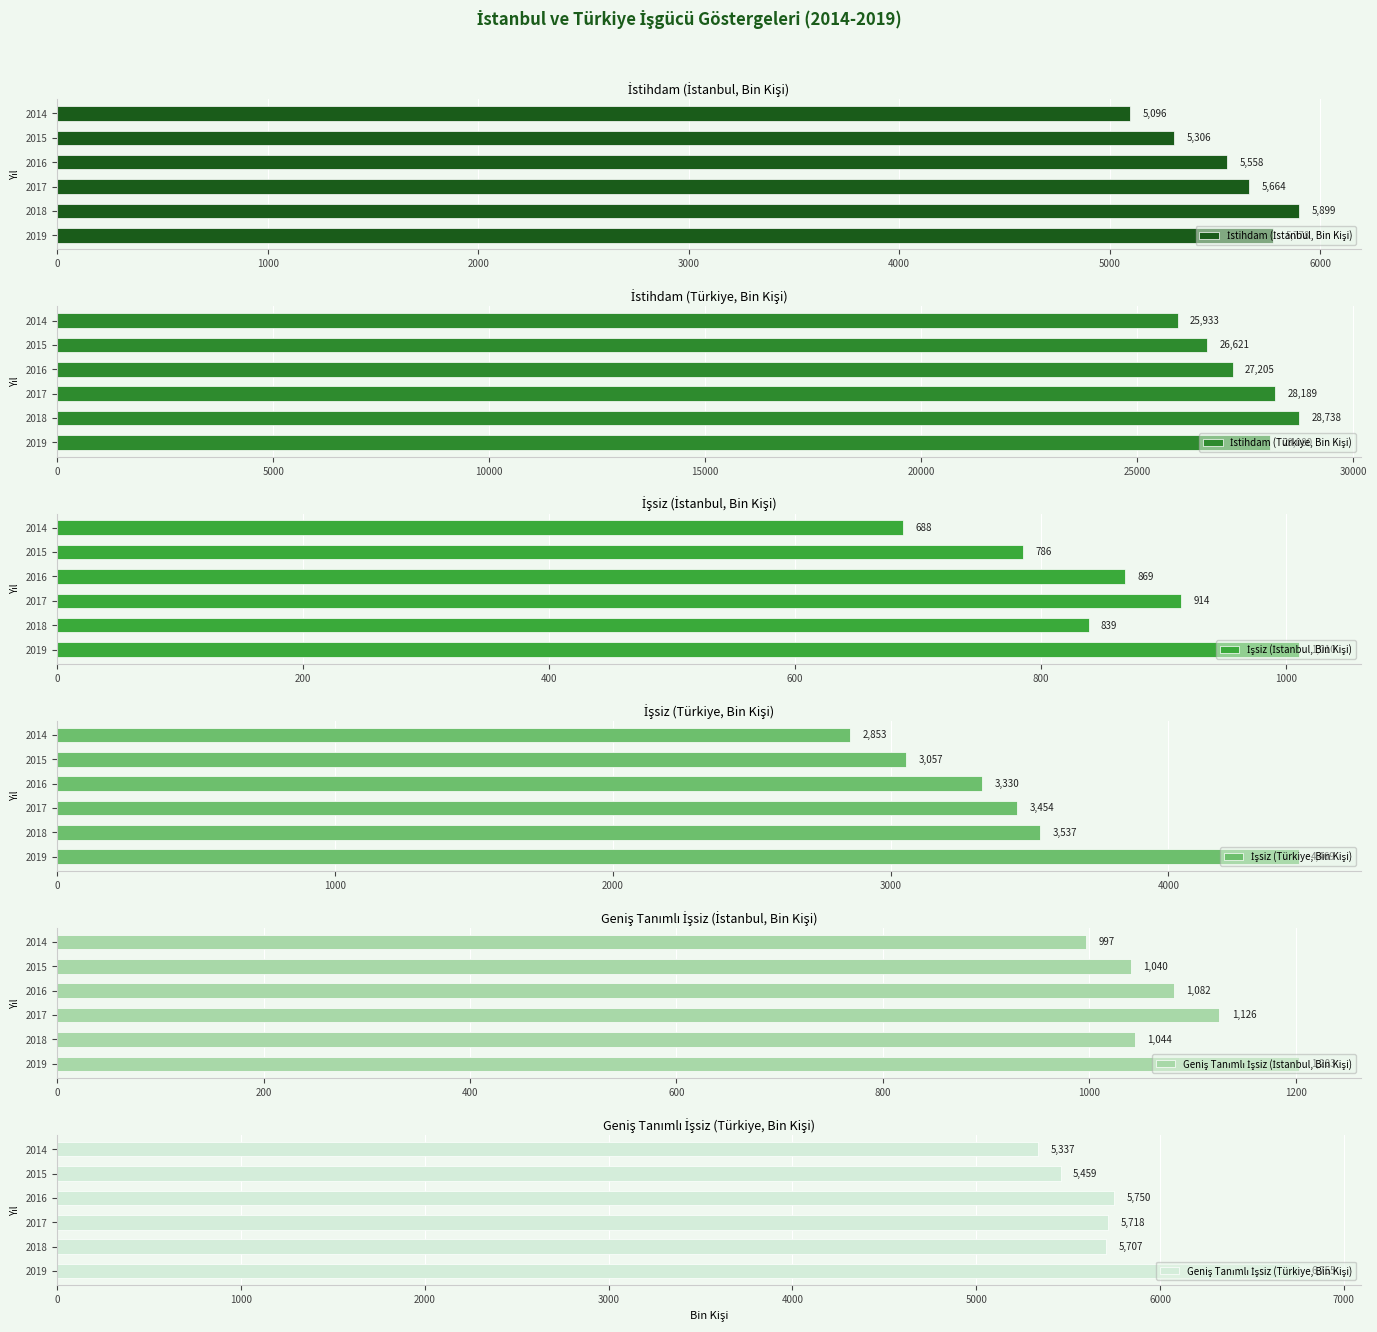

What is the difference between the highest and lowest values at 2015?

25835